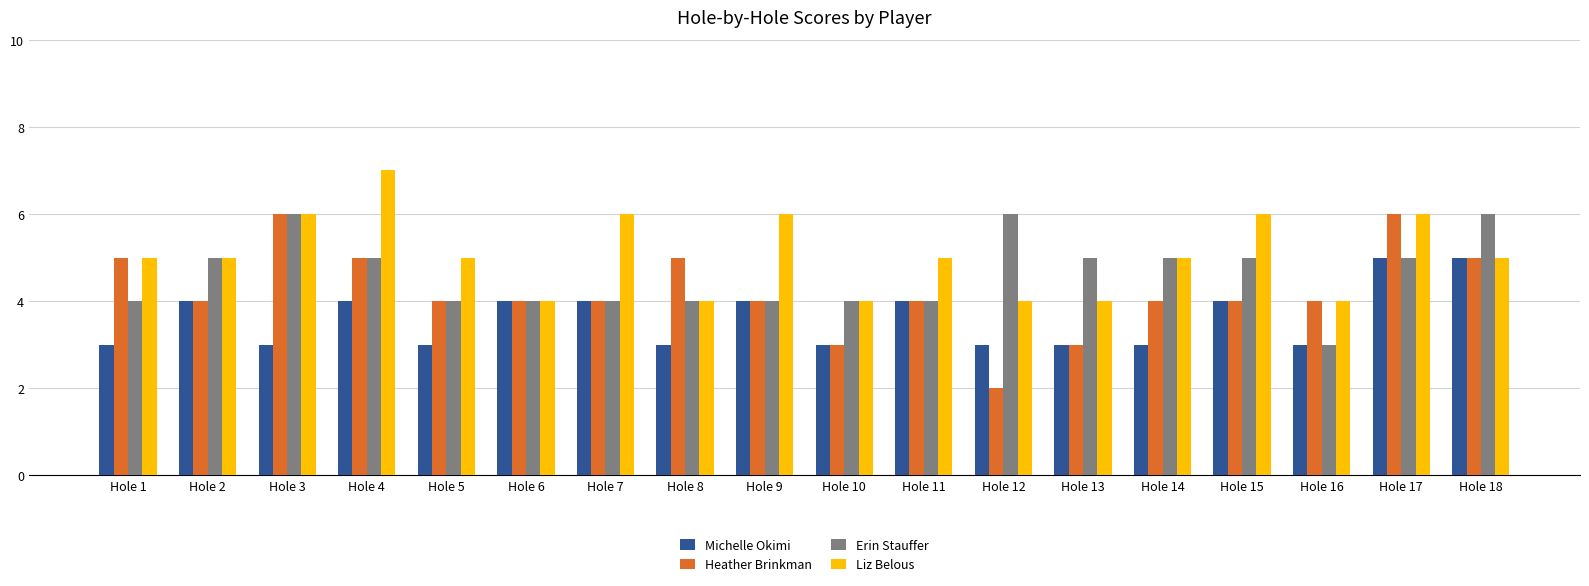

What are all the series names shown in the legend?

Michelle Okimi, Heather Brinkman, Erin Stauffer, Liz Belous